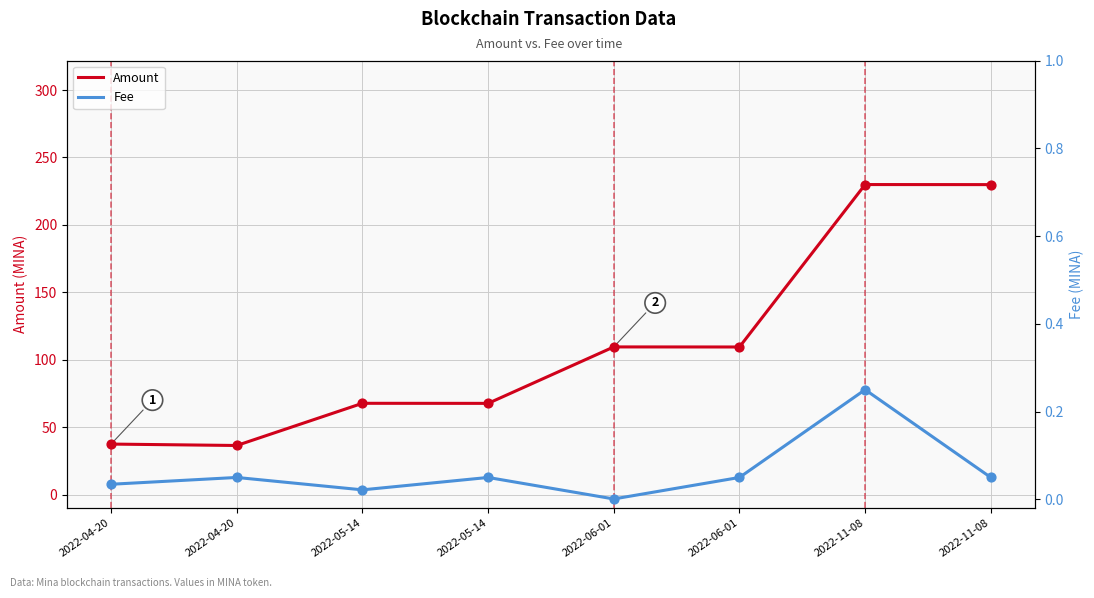

Which series contains the highest Y value?

Amount